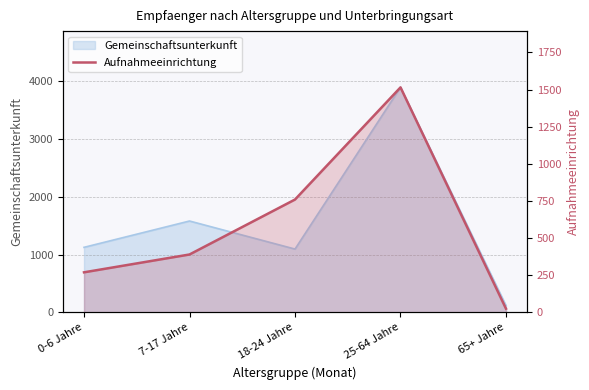

What is the smallest value displayed?

25